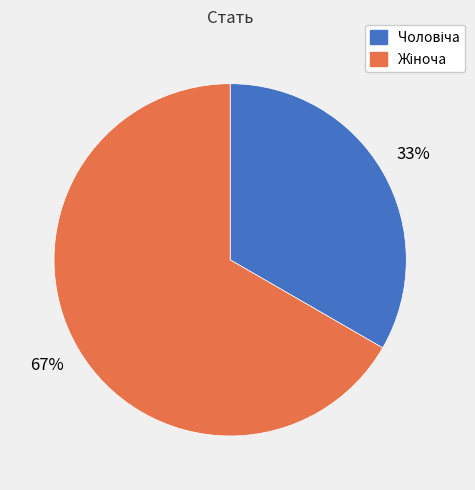

To the nearest percent, what is the average slice percentage?

50%